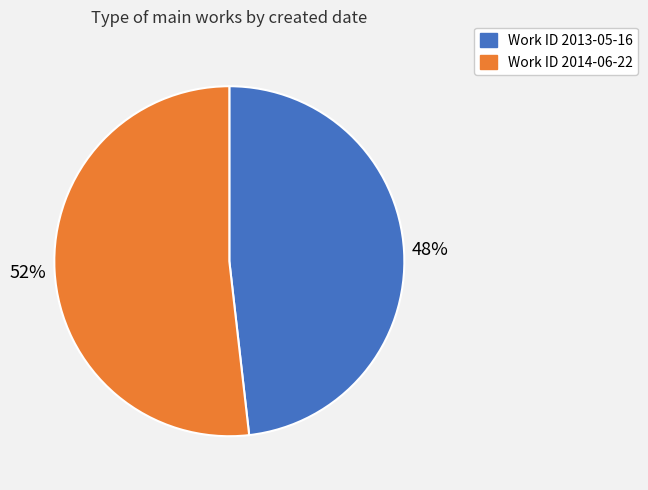

To the nearest percent, what is the average slice percentage?

50%